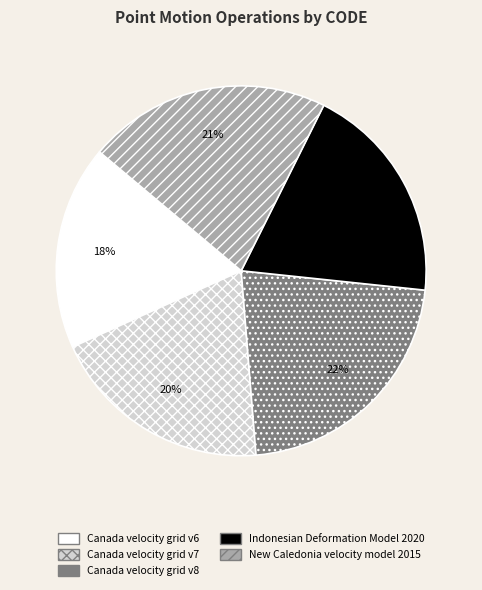

Which category has the biggest portion of the pie?

Canada velocity grid v8